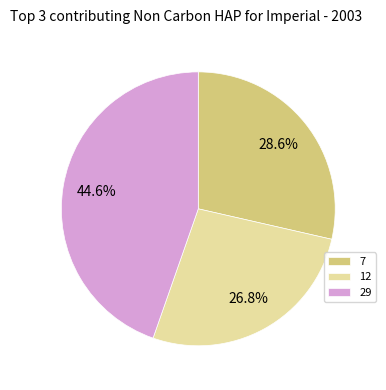

What percentage do 7 and 29 together represent?

73.2%